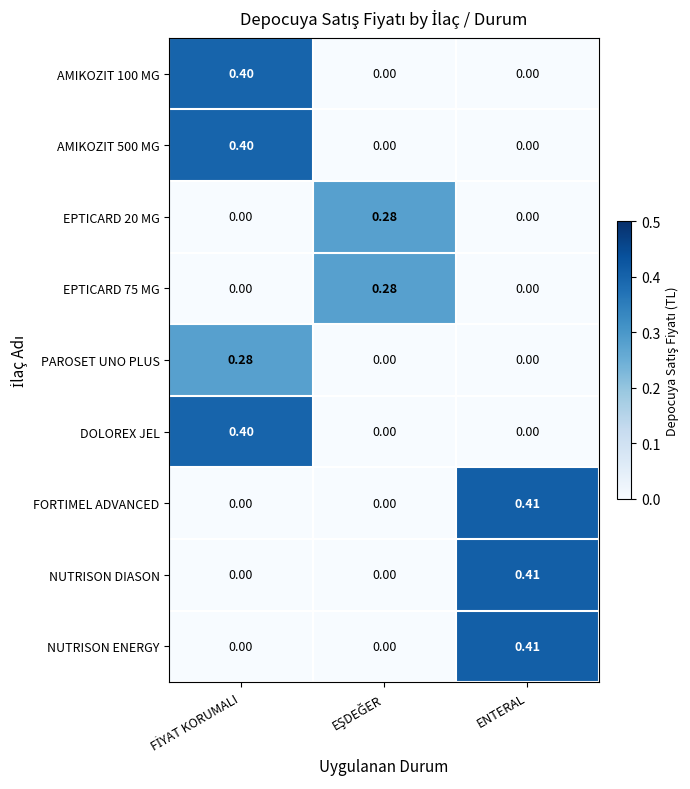

Which category has the highest value across all series?

ENTERAL